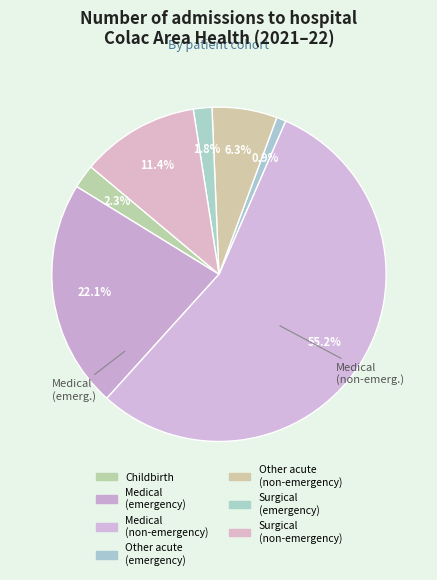

Count the number of slices in the pie.

7